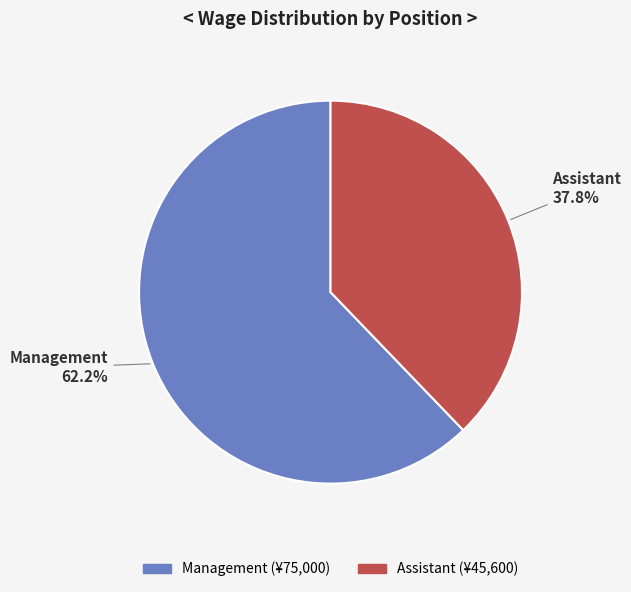

How many segments does this pie chart have?

2